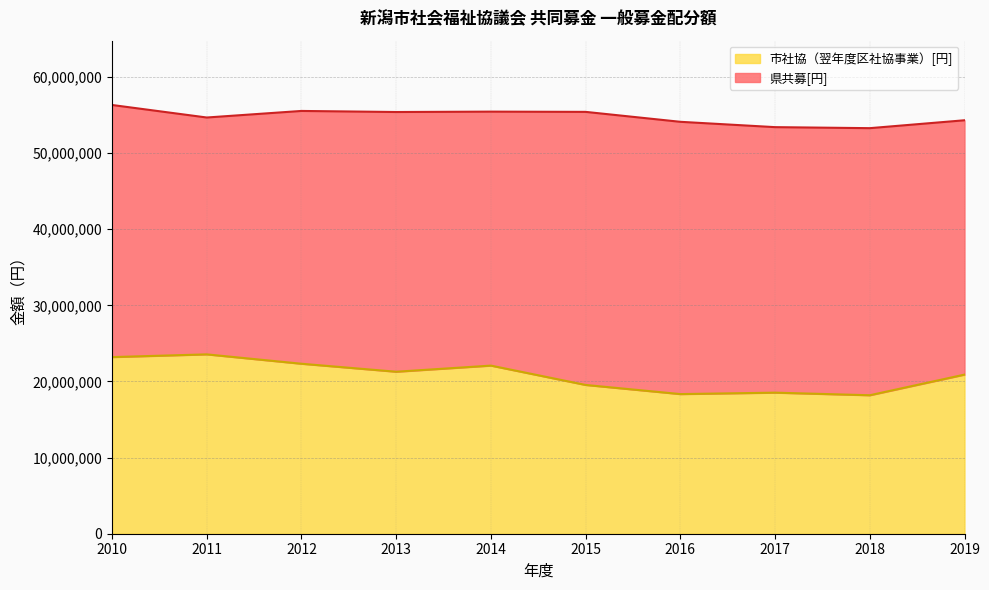

Which category has the highest value in the 県共募[円] series?

2010